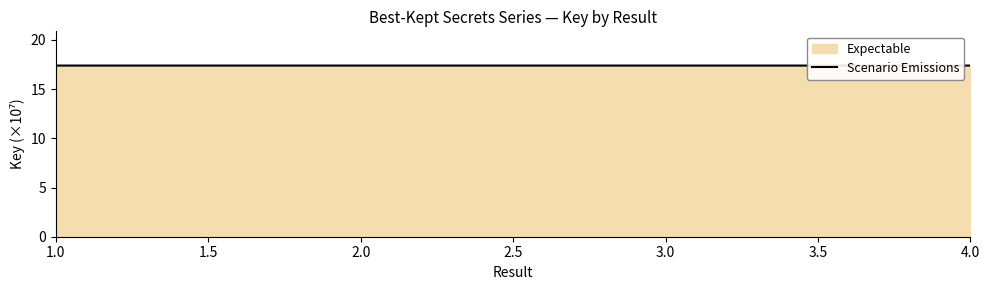

What is the ratio of the value at 4.0 to the value at 1.0?

1.0